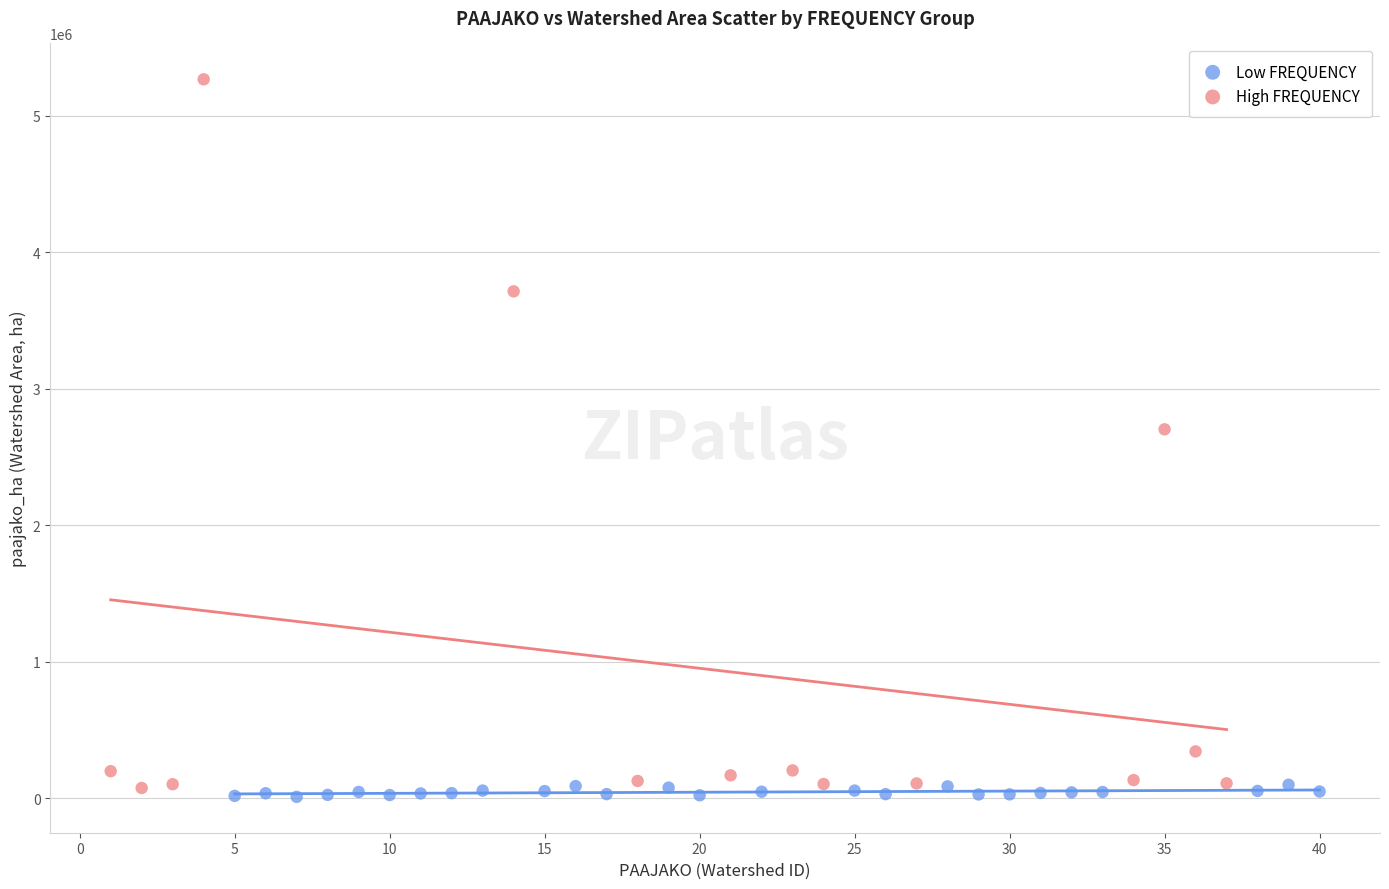

Which series reaches the maximum Y coordinate?

High FREQUENCY